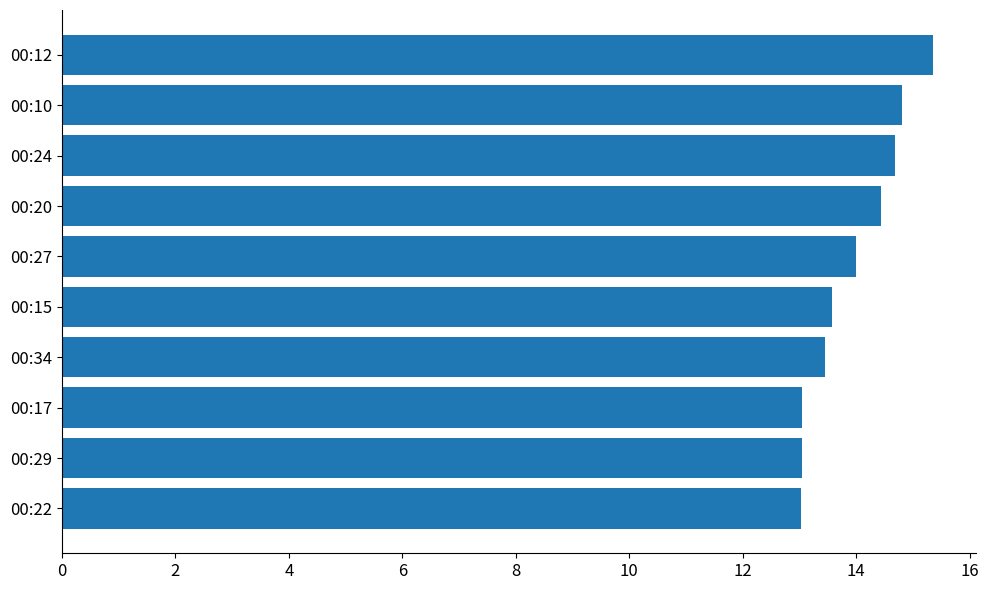

Which has a higher value, 00:10 or 00:27?

00:10